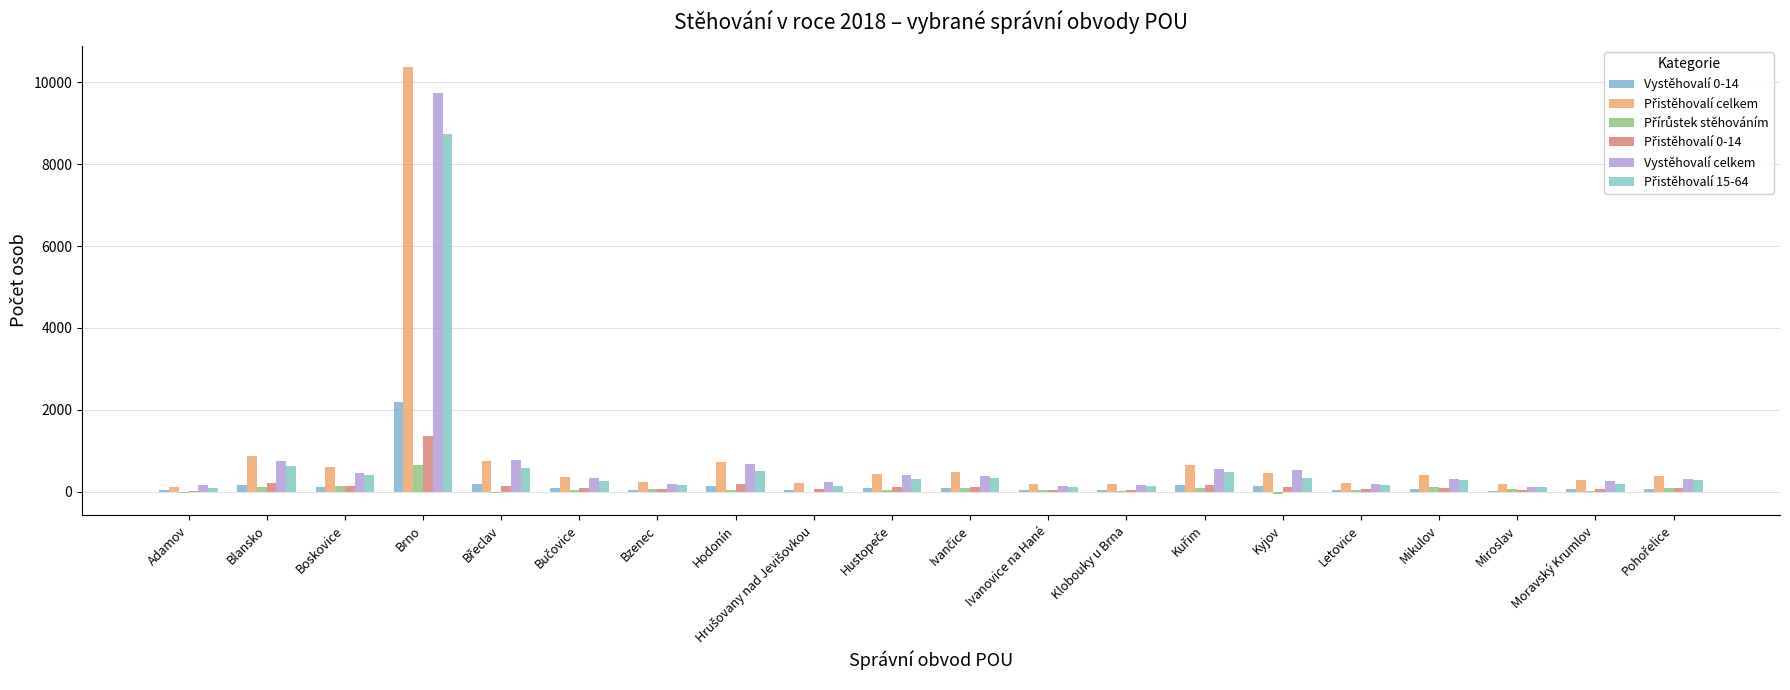

Count the number of categories in the chart.

20